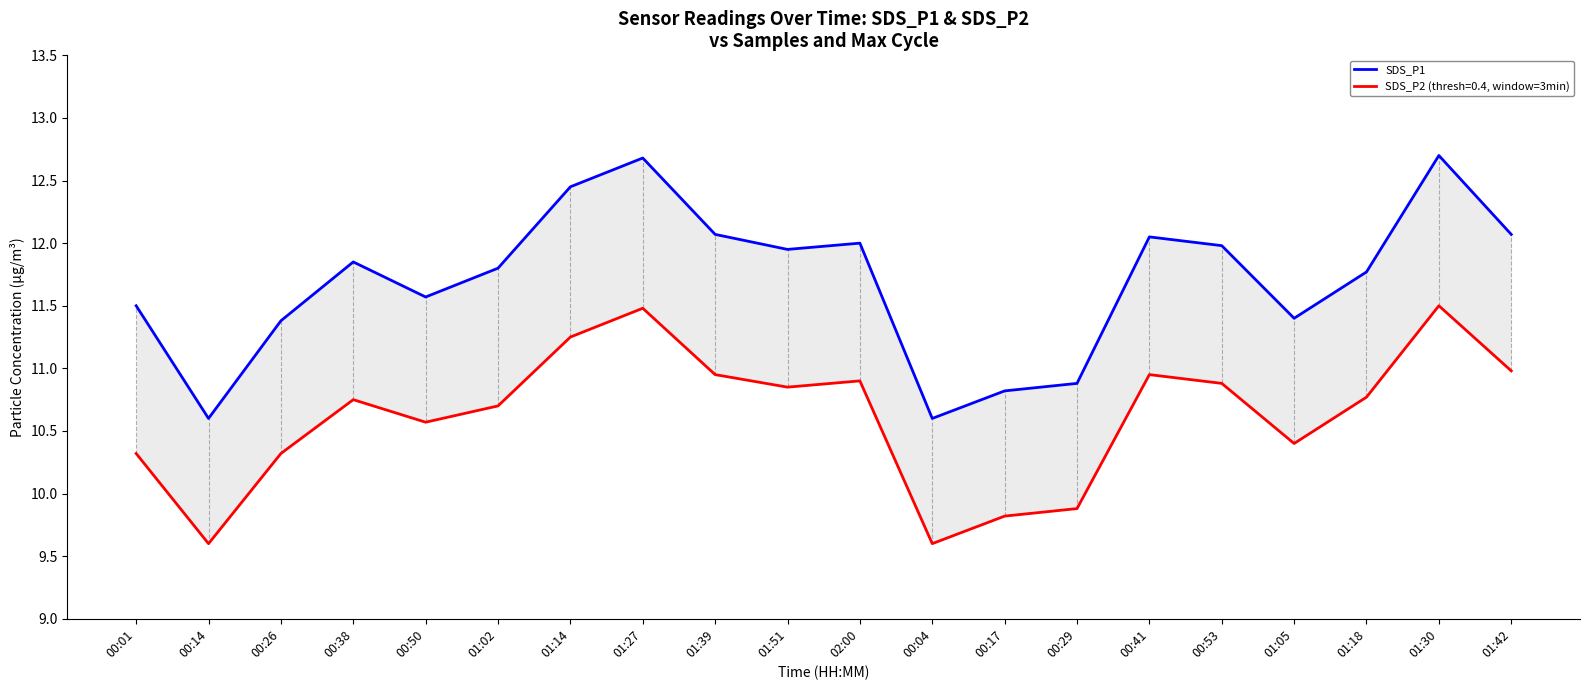

True or false: there are more than 0 points higher than both neighbors.

True